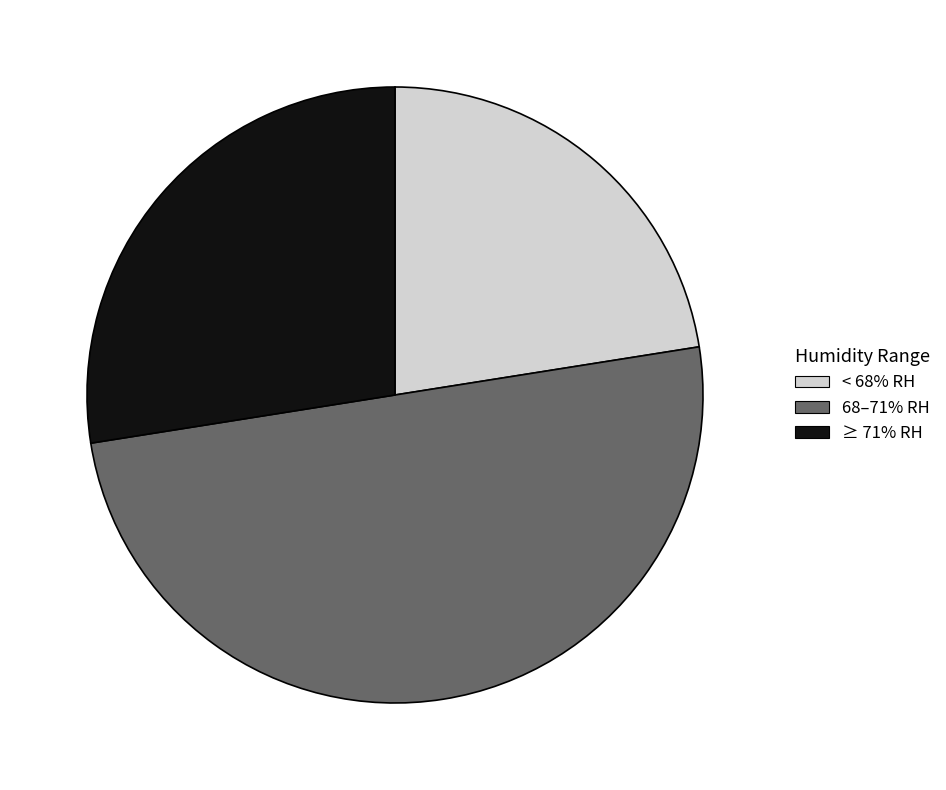

Rank the categories by value from lowest to highest.

< 68% RH, ≥ 71% RH, 68–71% RH